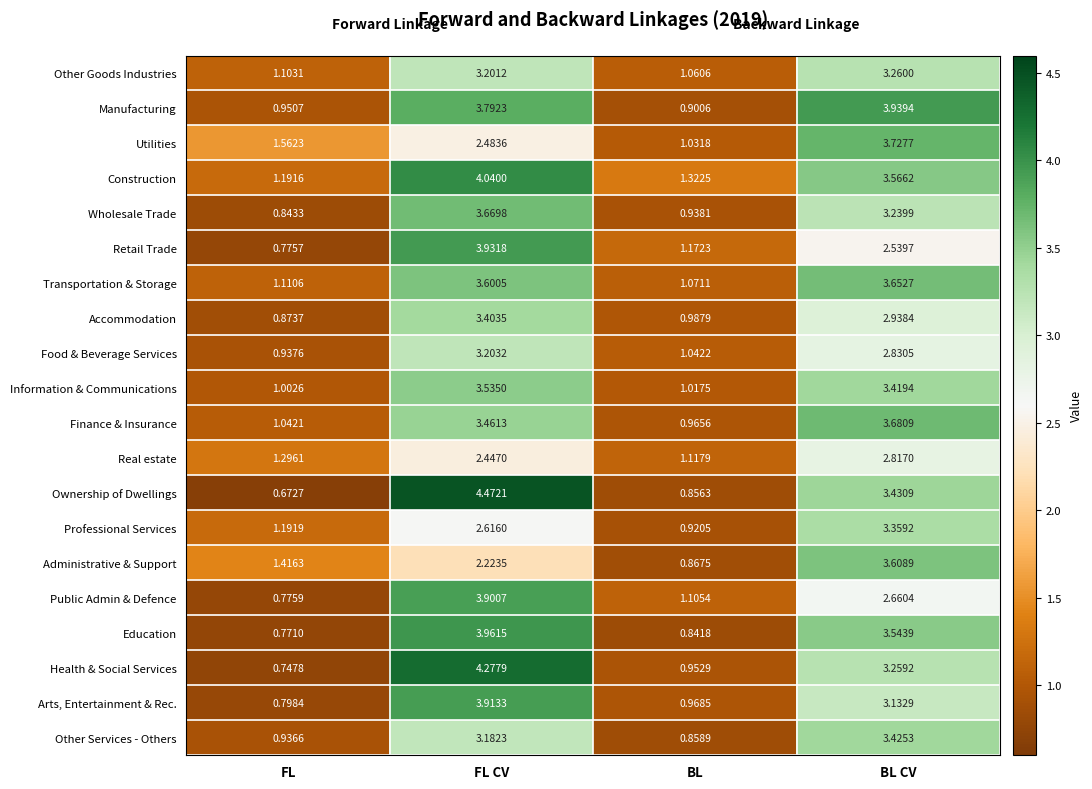

At which label does Other Services - Others first exceed 3?

FL CV